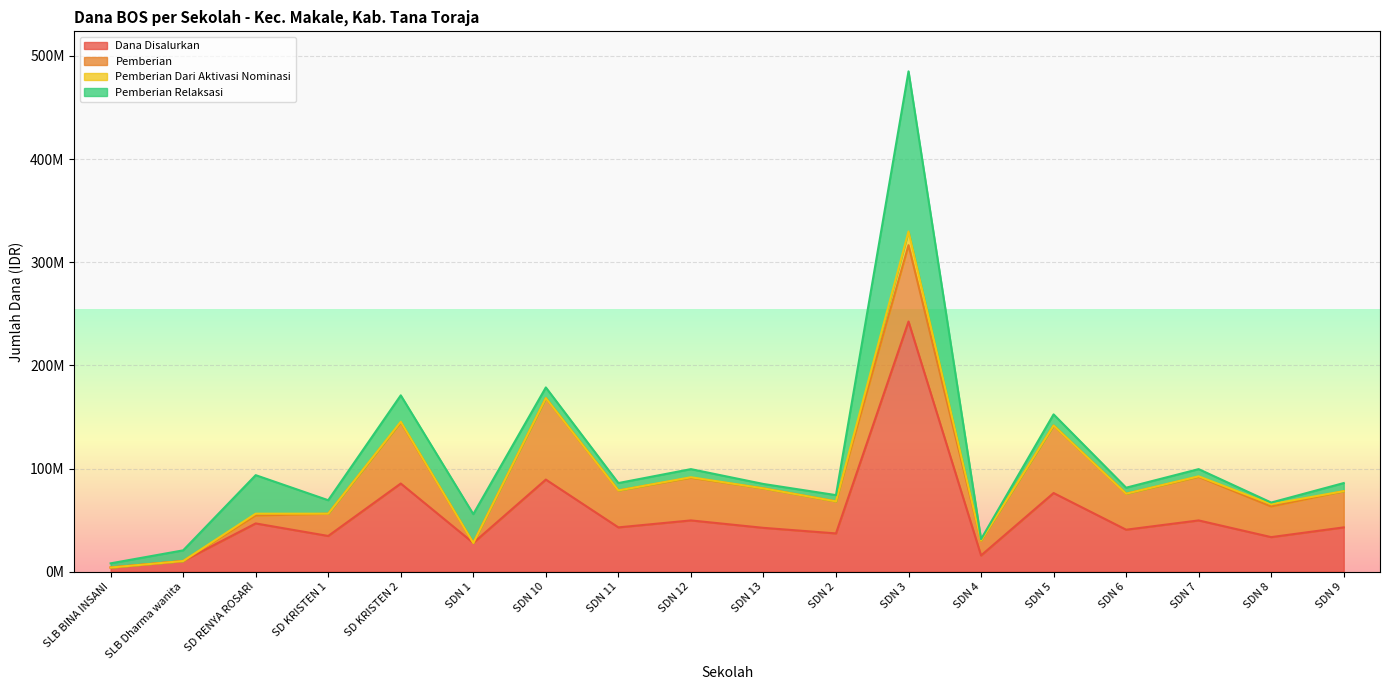

What is the total value across all series at SDN 12?

99450000